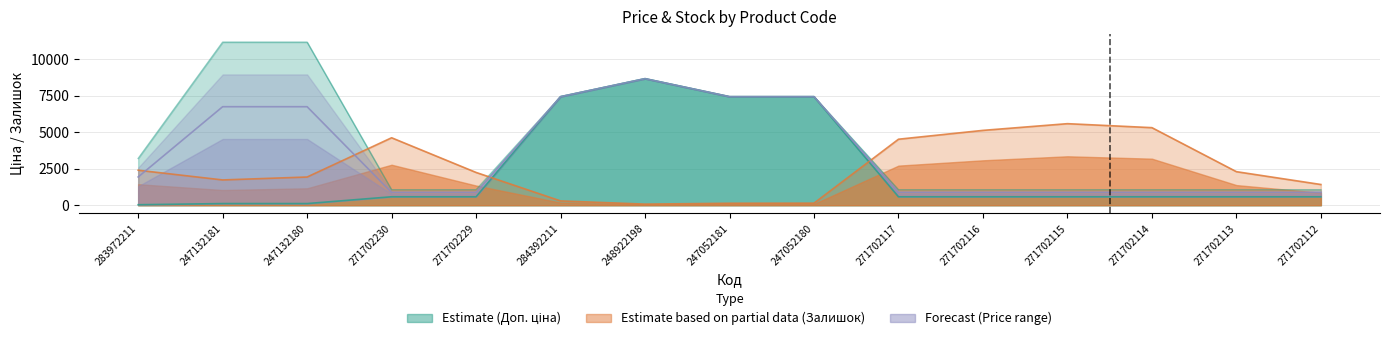

Which series ends up on top after the final intersection of Ціна and Залишок?

Залишок